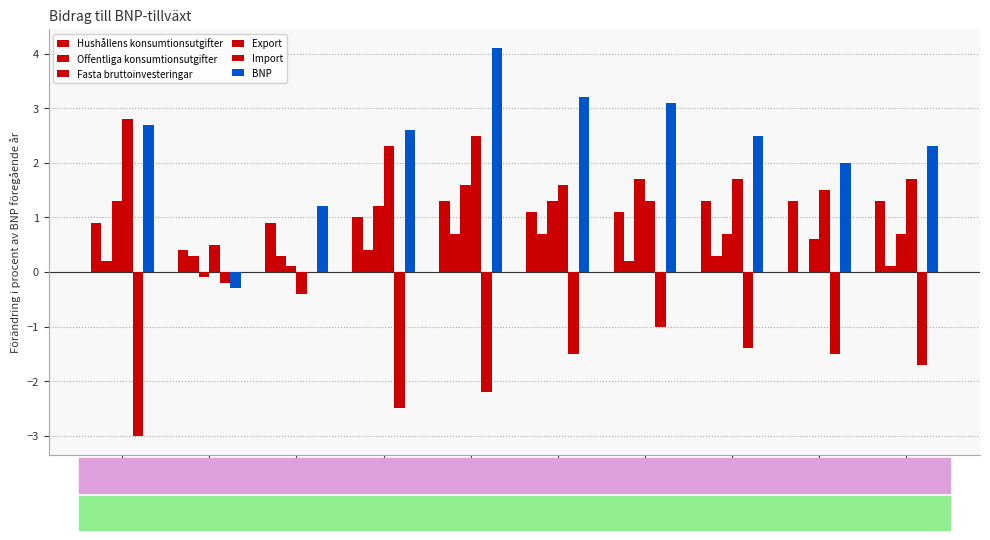

Reading left to right, extract all data points from this chart.

Hushållens konsumtionsutgifter: 0.9	0.4	0.9	1.0	1.3	1.1	1.1	1.3	1.3	1.3
Offentliga konsumtionsutgifter: 0.2	0.3	0.3	0.4	0.7	0.7	0.2	0.3	0.0	0.1
Fasta bruttoinvesteringar: 1.3	-0.1	0.1	1.2	1.6	1.3	1.7	0.7	0.6	0.7
Export: 2.8	0.5	-0.4	2.3	2.5	1.6	1.3	1.7	1.5	1.7
Import: -3.0	-0.2	0.0	-2.5	-2.2	-1.5	-1.0	-1.4	-1.5	-1.7
BNP: 2.7	-0.3	1.2	2.6	4.1	3.2	3.1	2.5	2.0	2.3